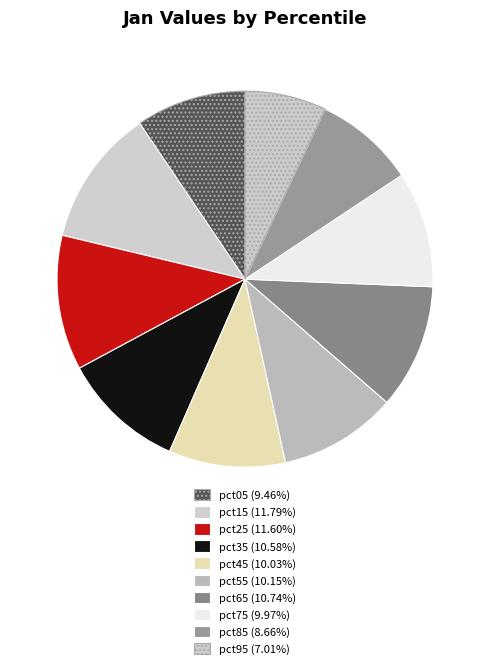

Is there any slice that represents more than half of the pie?

No